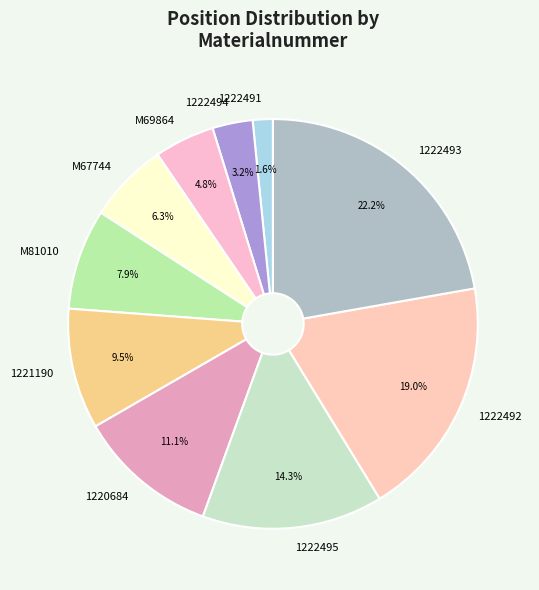

Approximately how many times larger is the value at M69864 compared to 1222491?

3.0